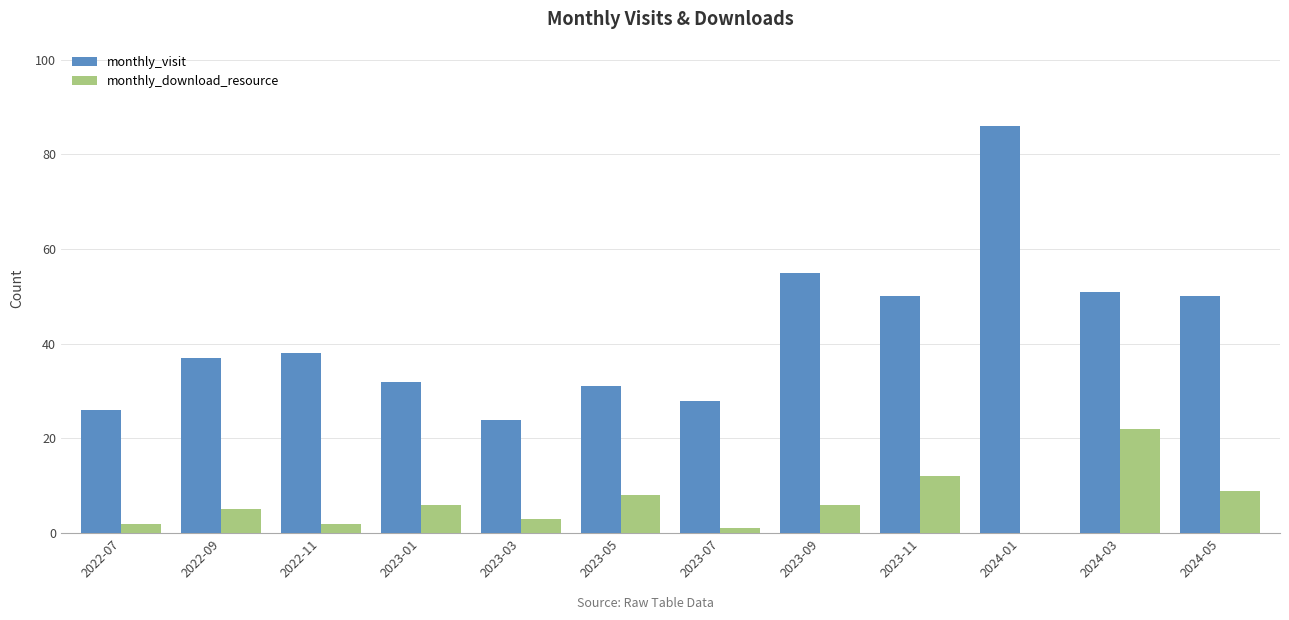

What is the total value across all series at 2023-11?

62